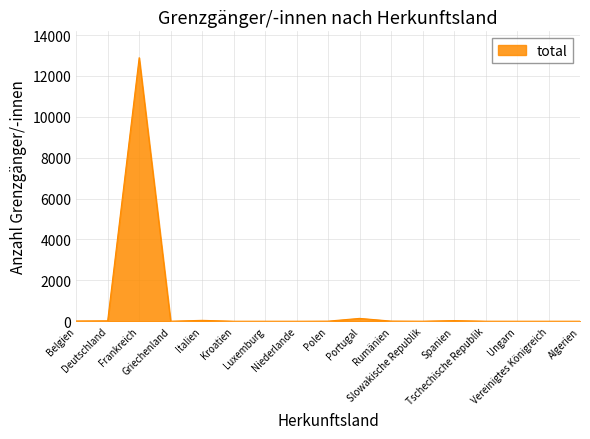

What is the maximum value shown in the chart?

12894